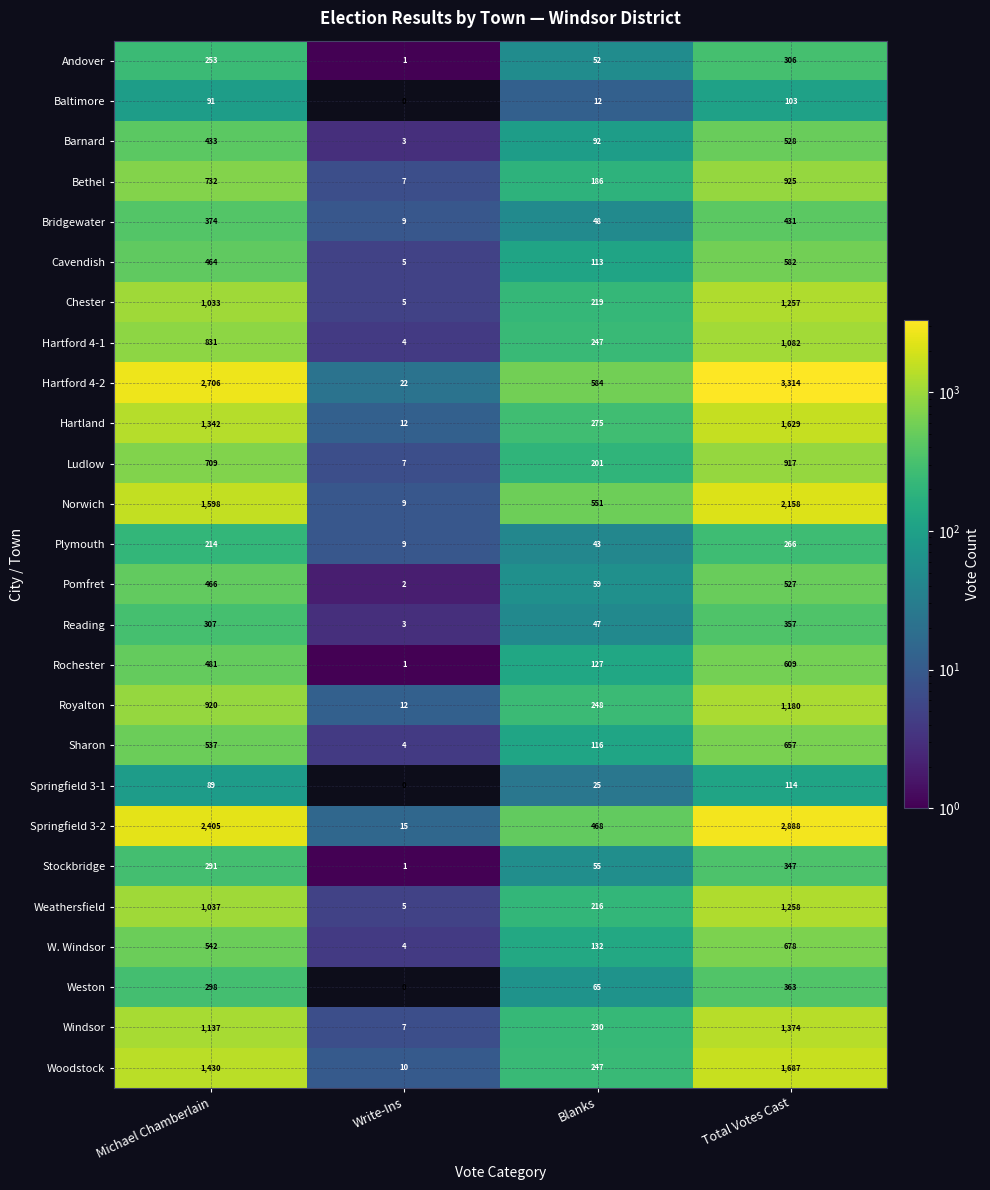

Is it true that Bridgewater equals 374 at Michael Chamberlain?

True